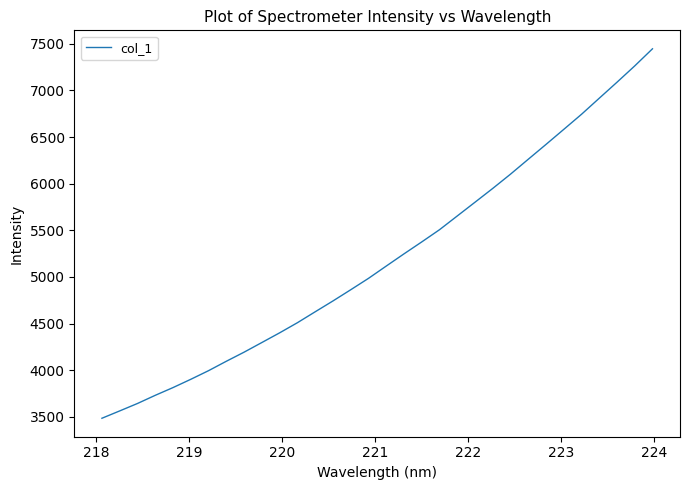

What is the minimum value shown in the chart?

3485.0